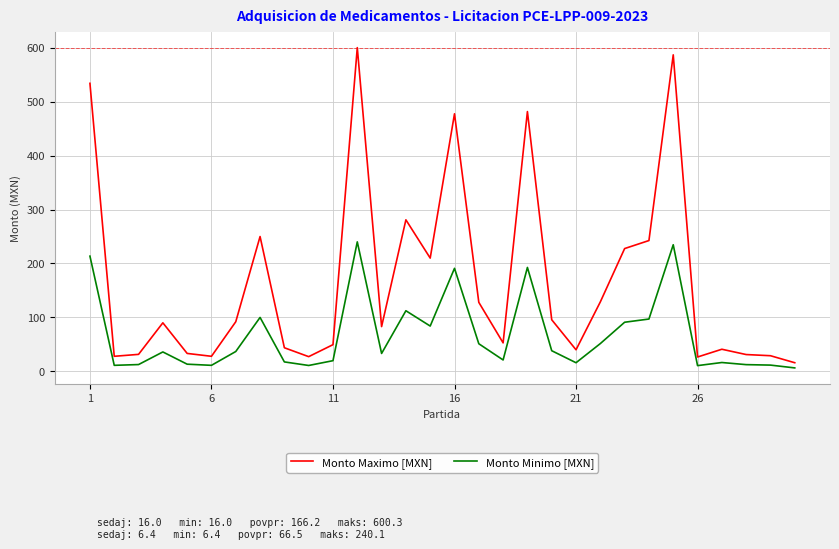

Which series has the widest spread of values?

Monto Maximo [MXN]